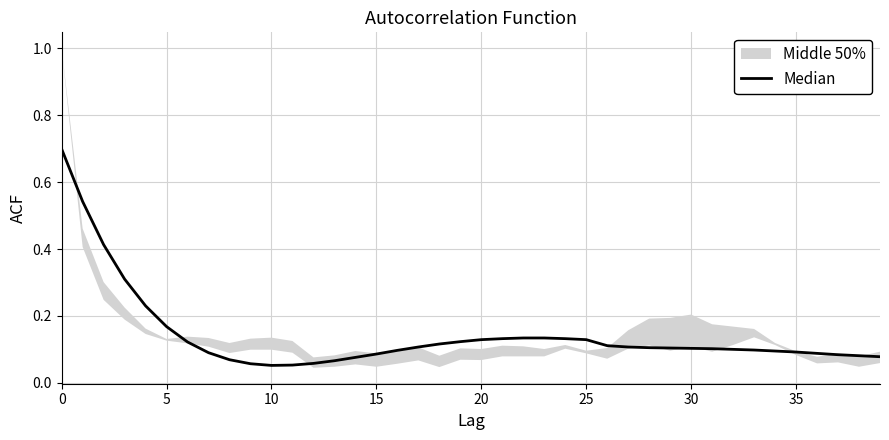

Does the chart have visible grid lines?

Yes